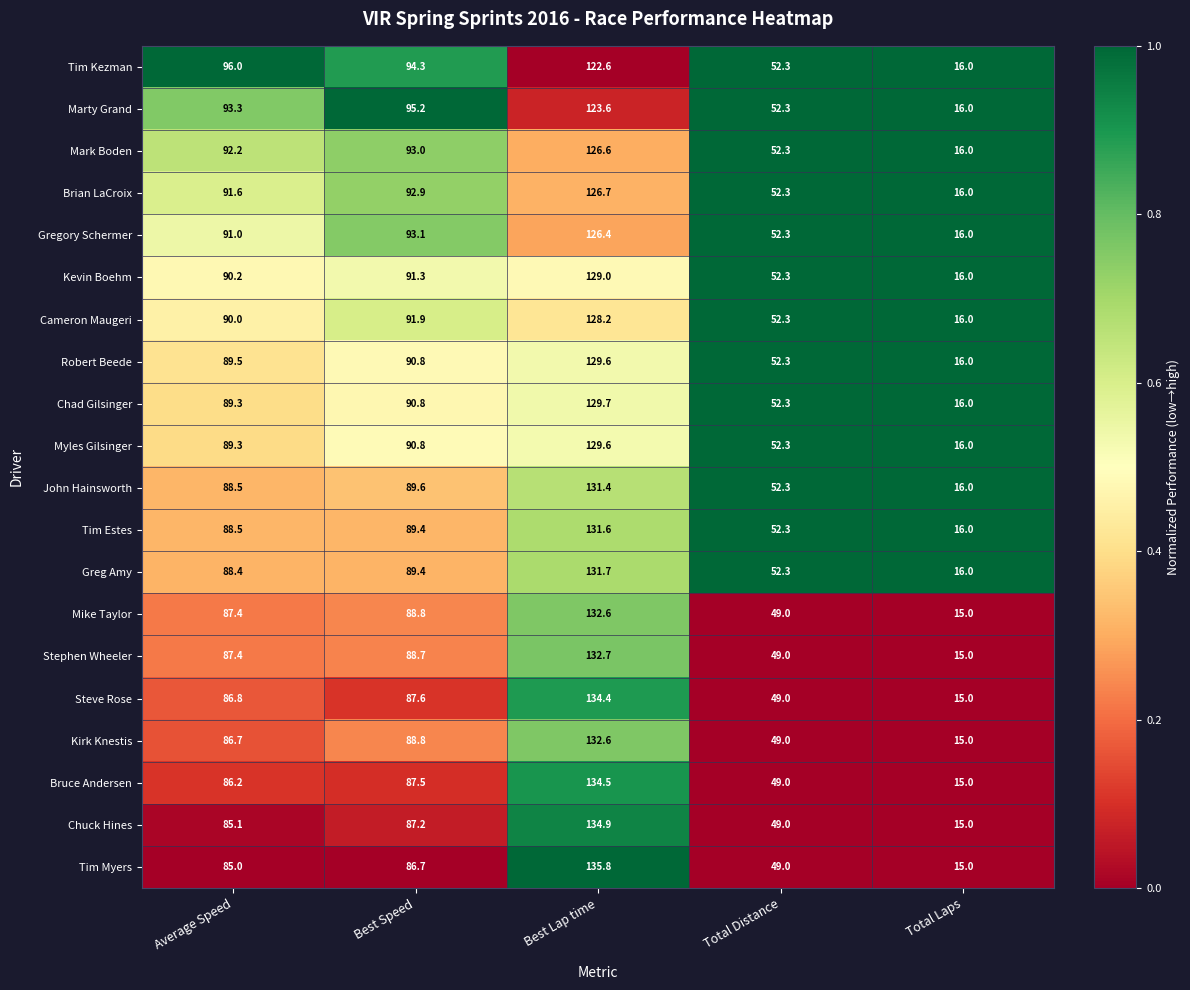

What is the sum of all John Hainsworth values?

377.8